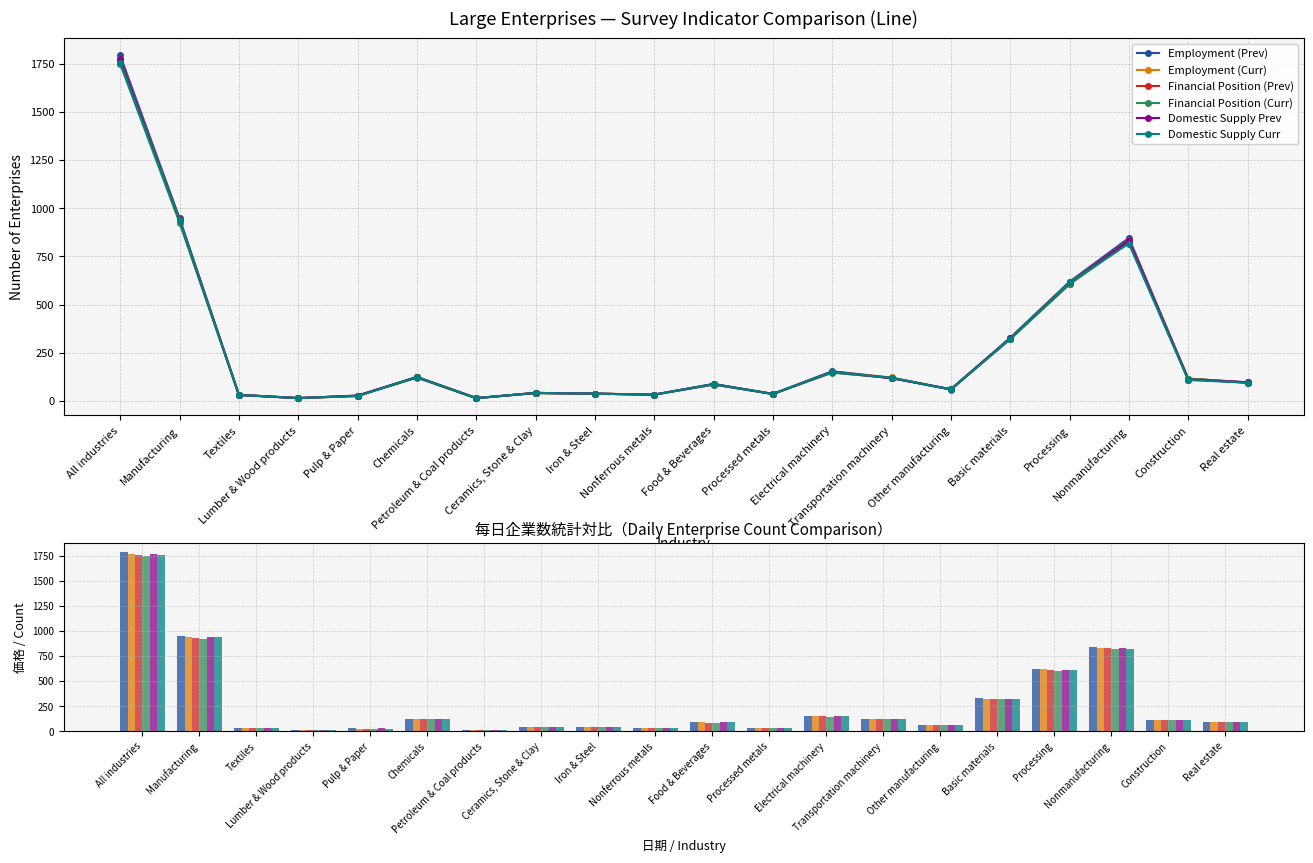

Is it true that Employment (Prev) equals 619 at Processing?

True